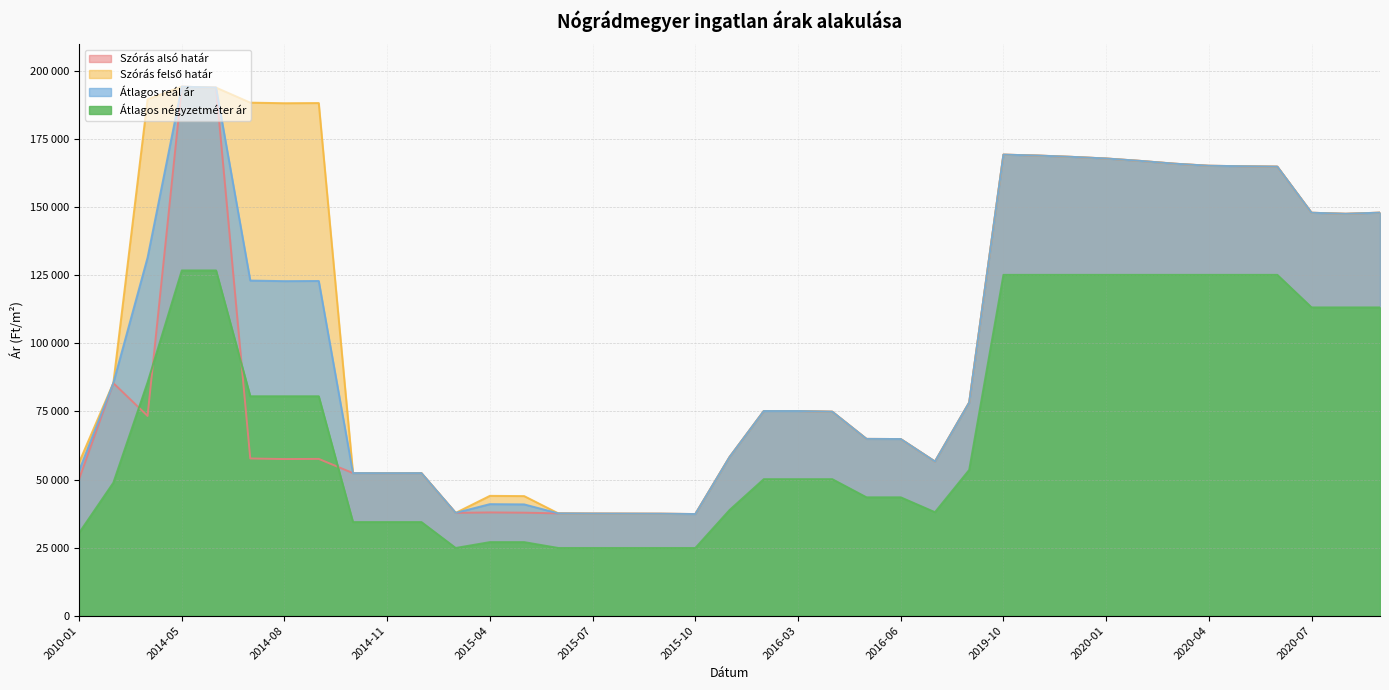

Which series ends up on top after the final intersection of Átlagos négyzetméter ár and Szórás alsó határ?

Szórás alsó határ